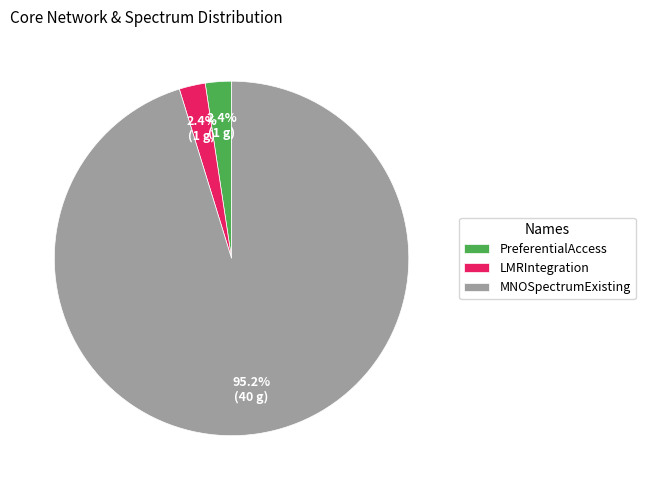

What is the largest slice in the pie chart?

MNOSpectrumExisting